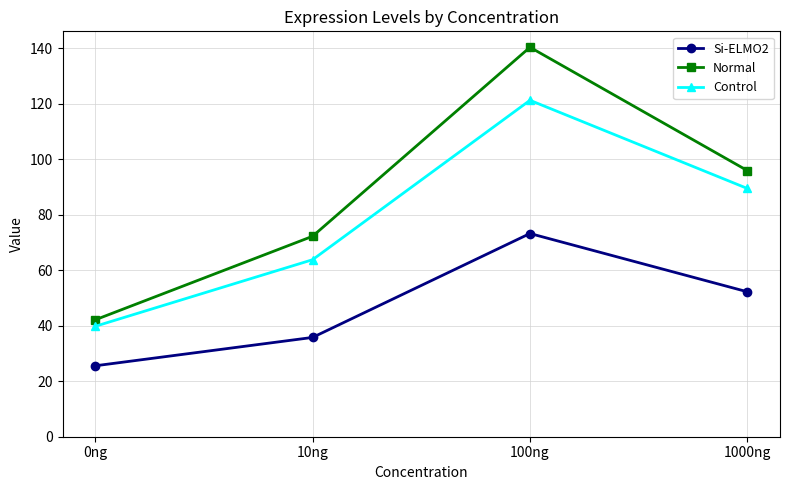

At which category is the sum across all series the highest?

100ng